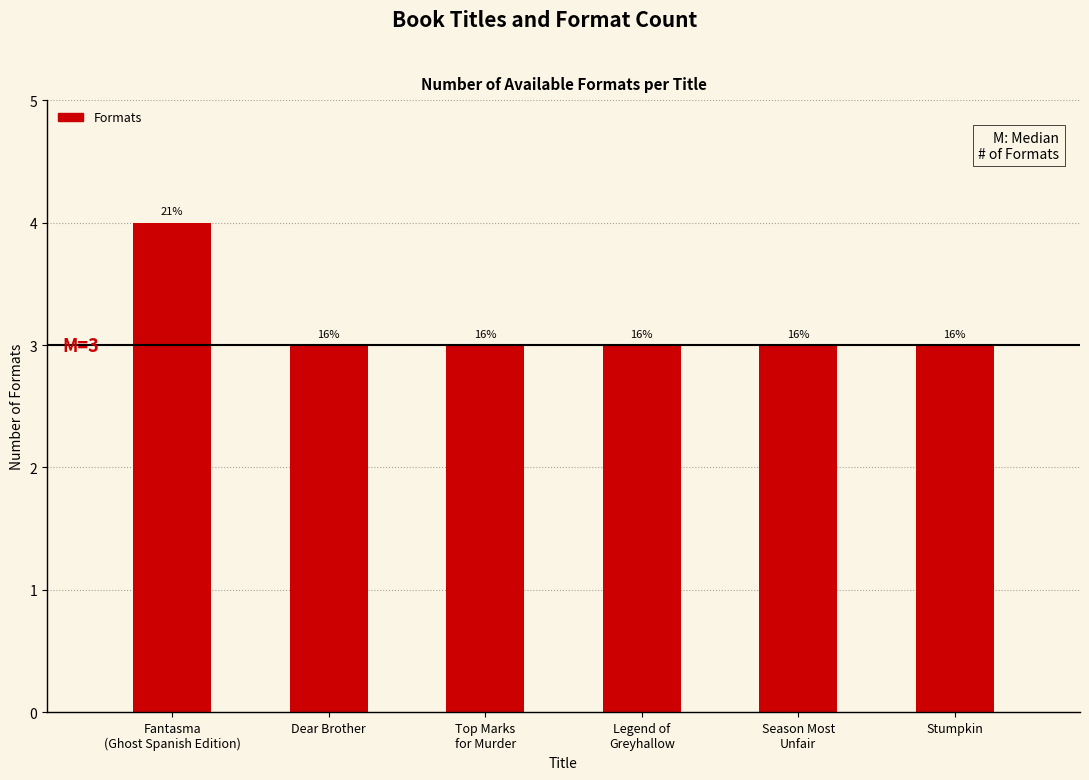

What is the label of the 2nd bar from the left?

Dear Brother